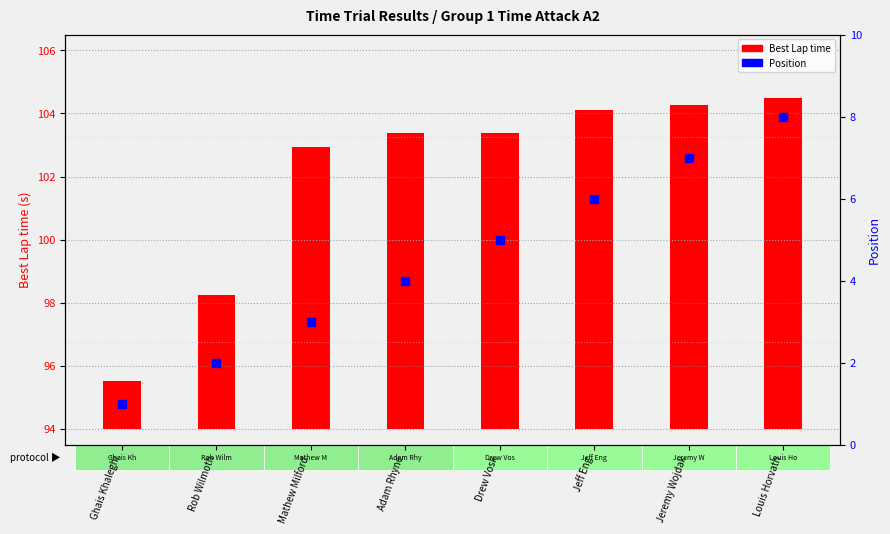

At which category is the sum across all series the highest?

Louis Horvath